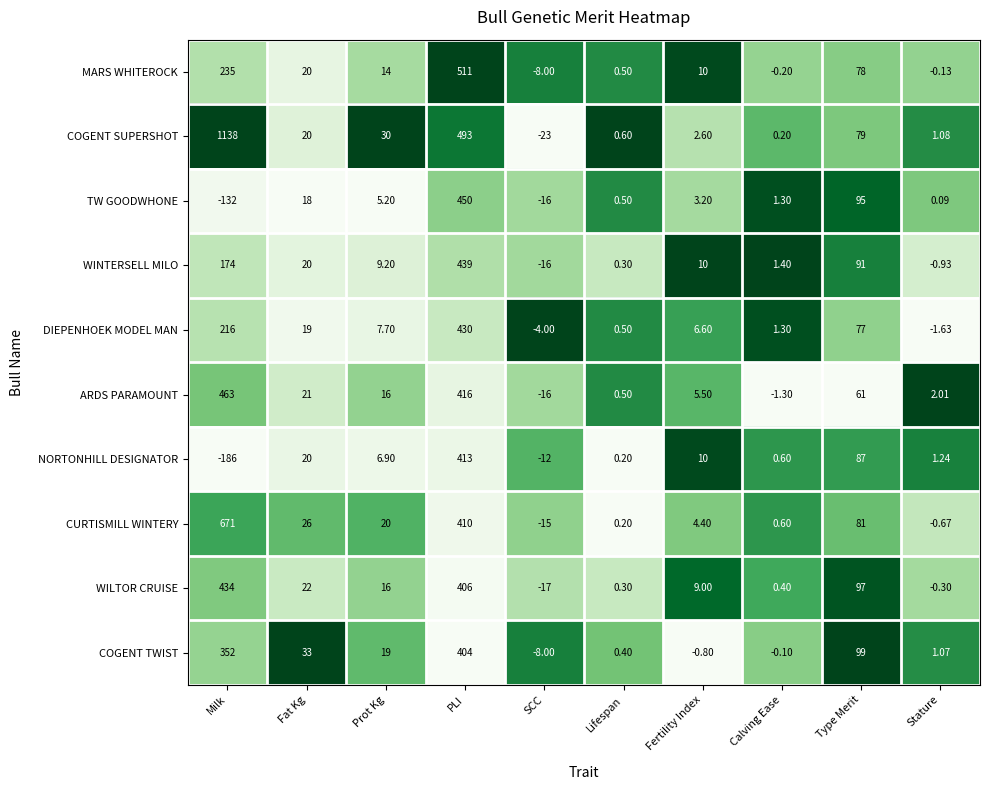

Count the number of categories in the chart.

10